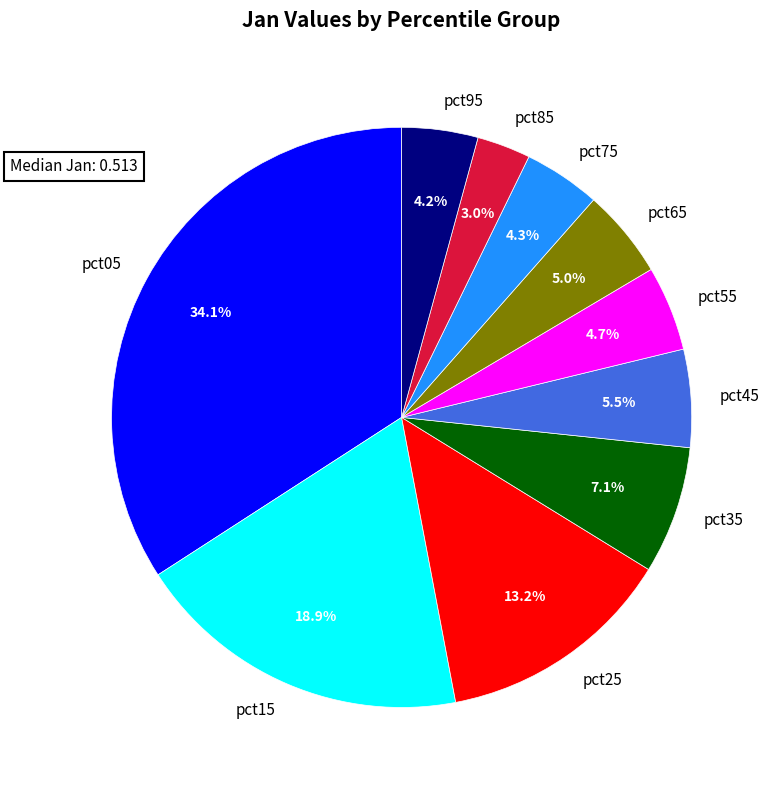

How many segments does this pie chart have?

10